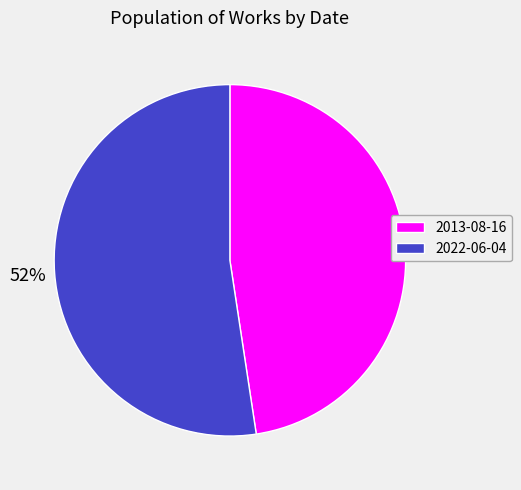

Does any single category account for the majority?

Yes